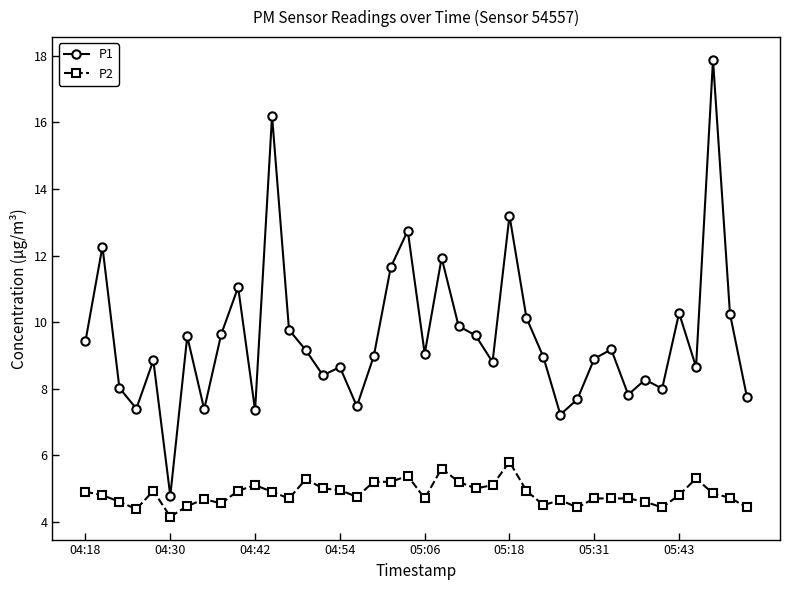

True or false: P2 and P1 intersect in this chart.

False